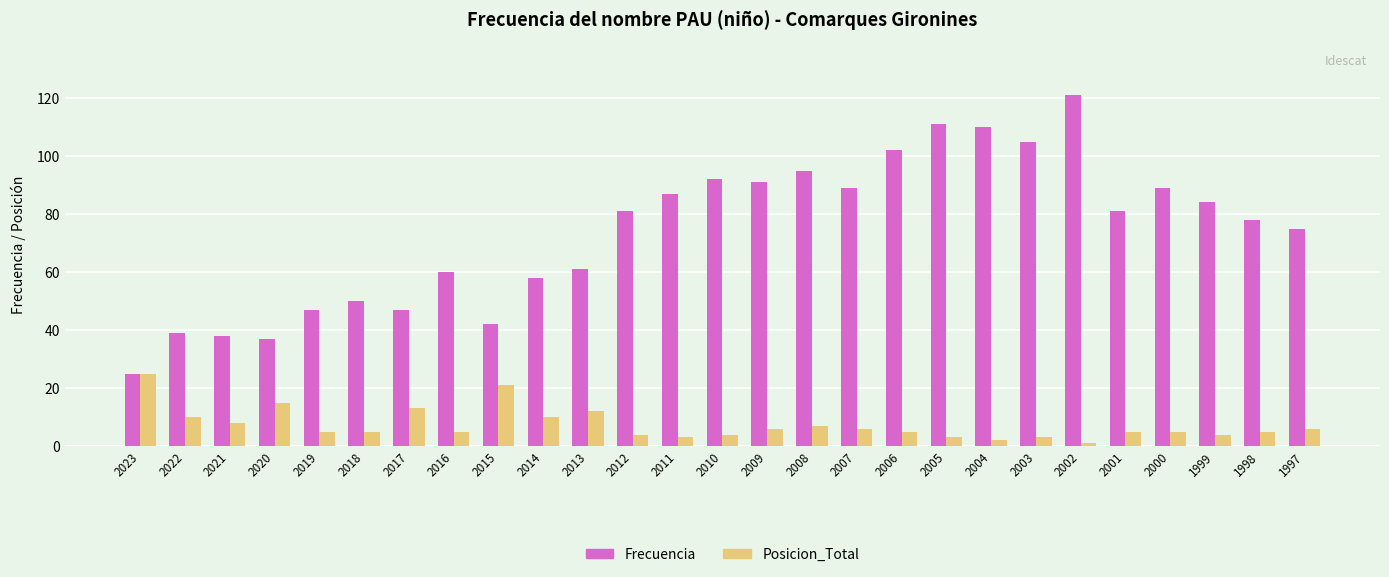

Rank the series by their average value, from lowest to highest.

Posicion_Total, Frecuencia